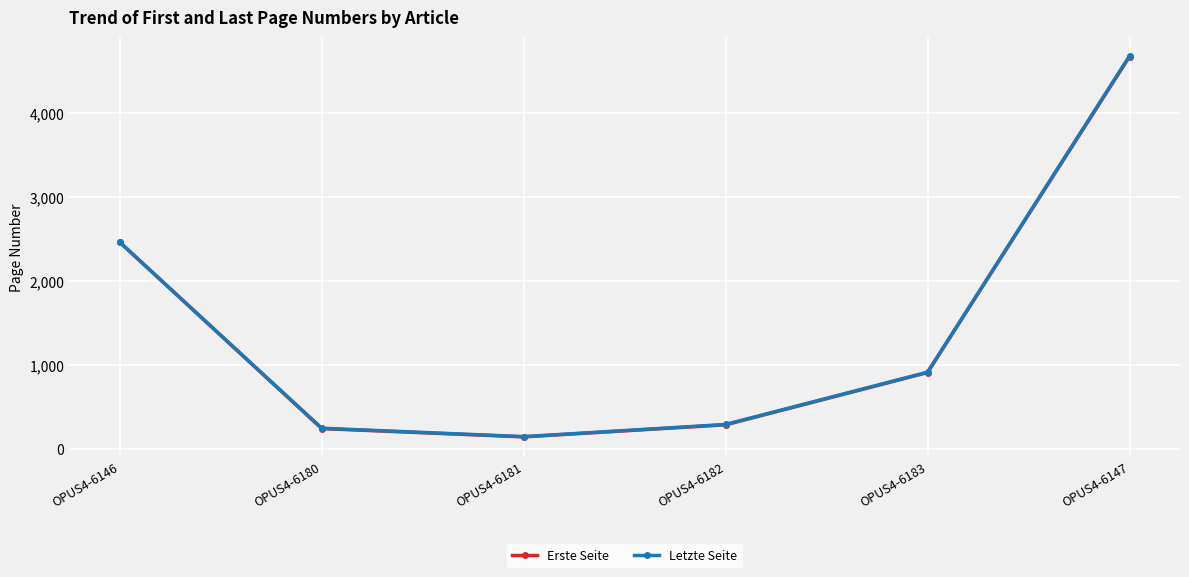

Which series has the widest spread of values?

Letzte Seite